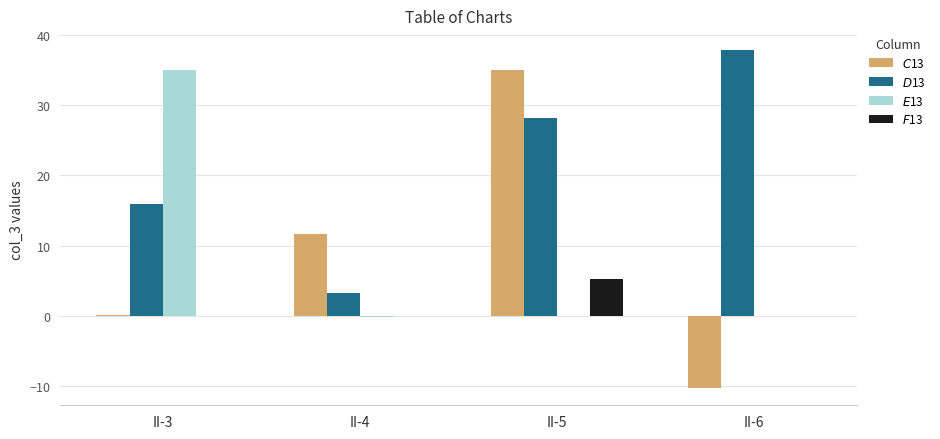

At which category is the sum across all series the highest?

II-5